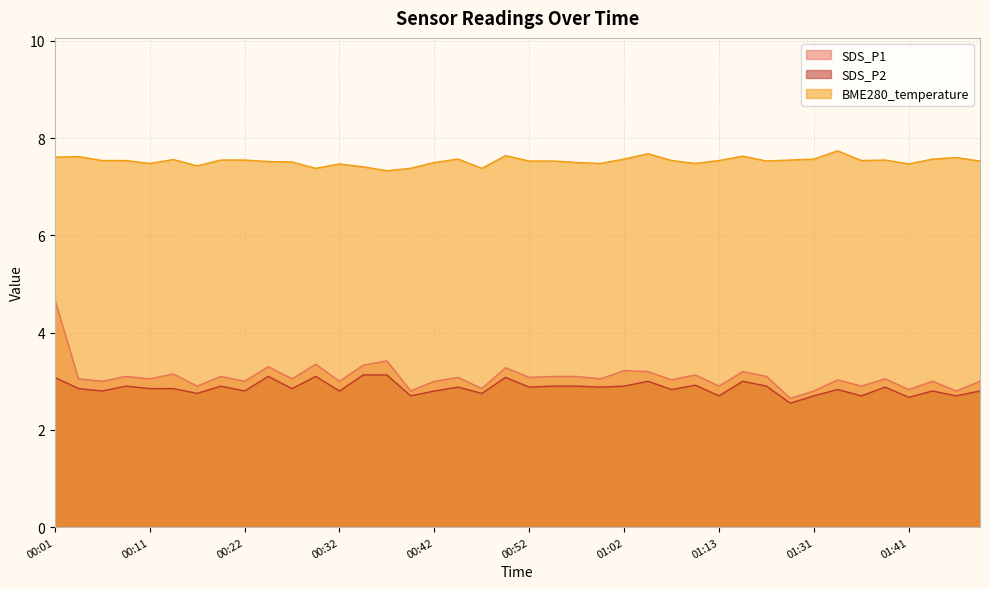

True or false: SDS_P1 and BME280_temperature cross at least once.

False